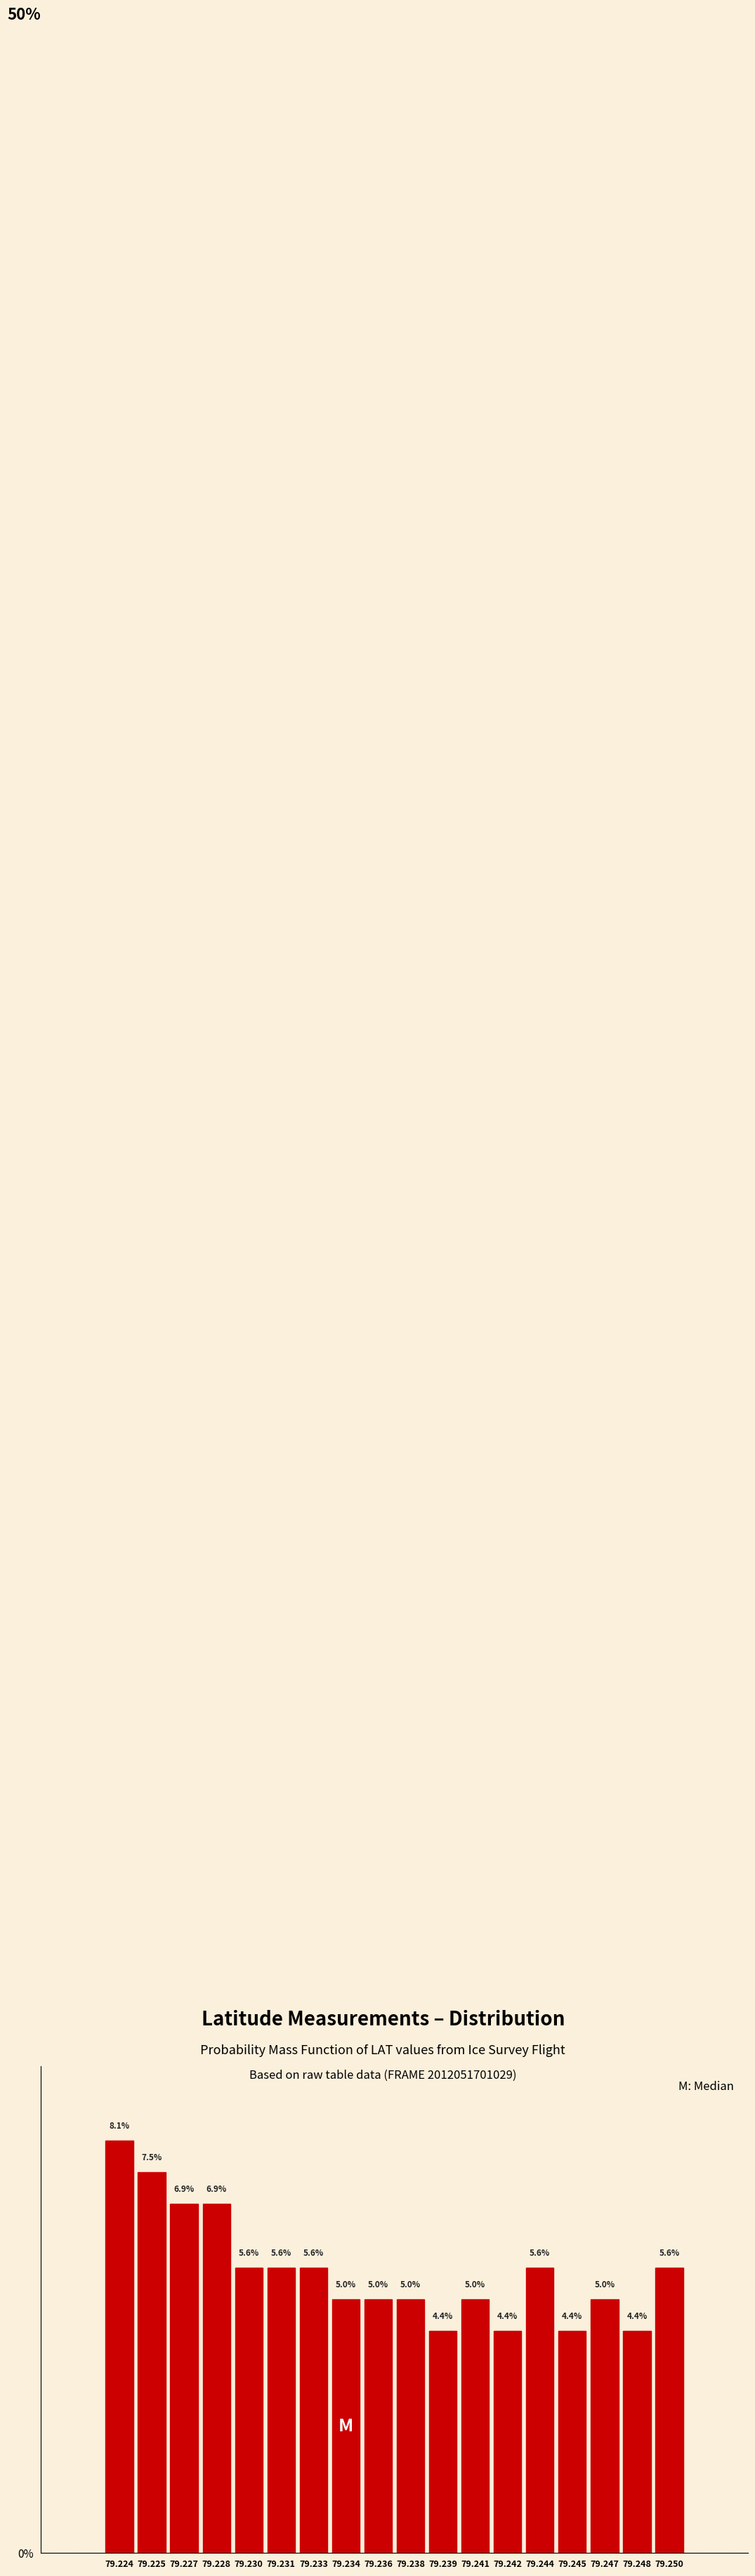

How many bars are there in total?

18